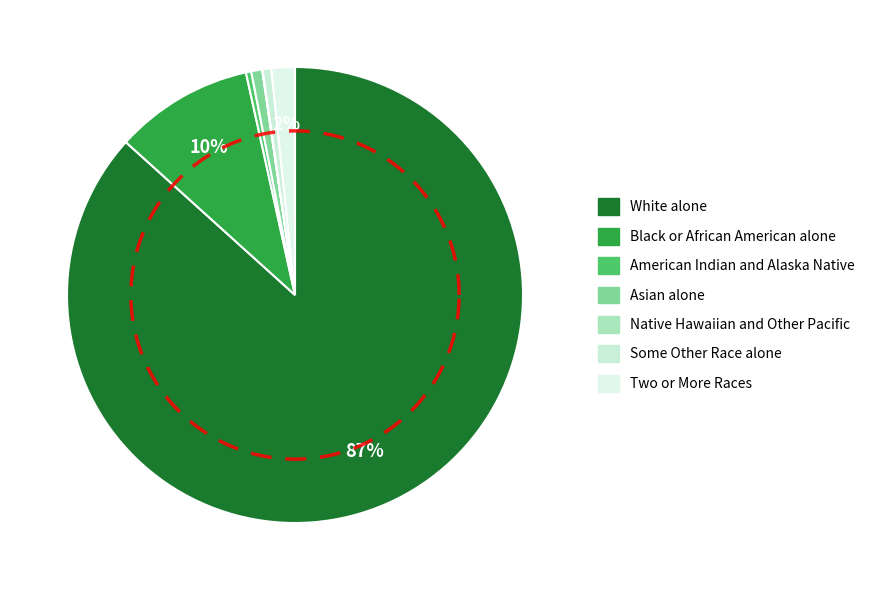

Which category has the smallest portion of the pie?

Native Hawaiian and Other Pacific